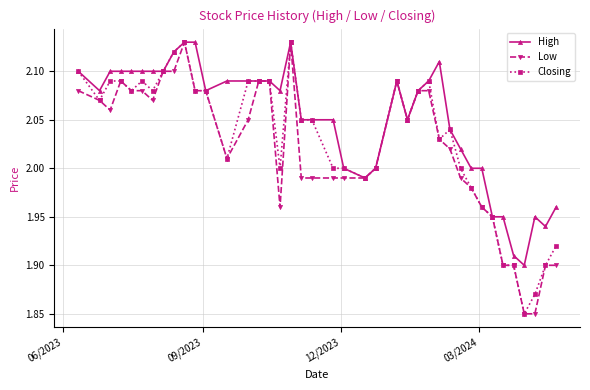

Which series has the largest total across all categories?

High